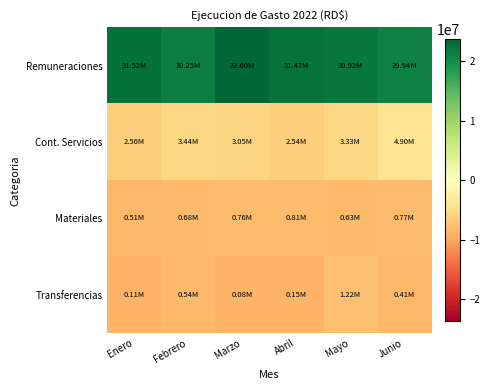

Which series has the largest range (max minus min)?

Remuneraciones